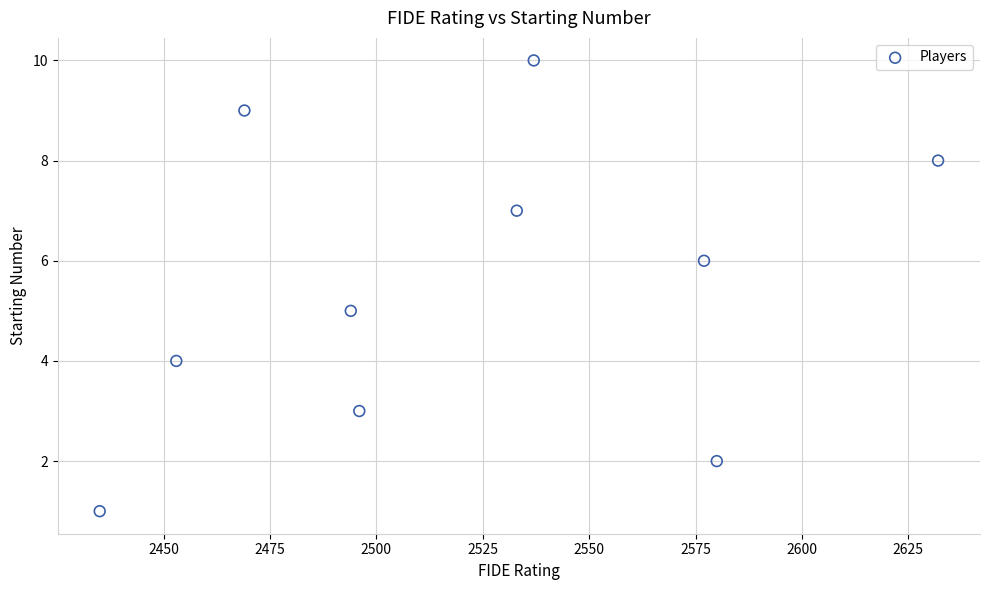

What is the range of Y values (max minus min)?

9